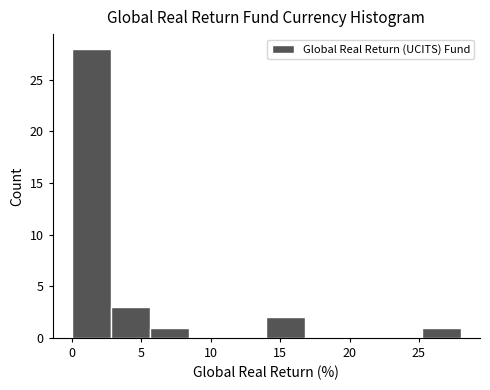

Which range on the x-axis has the tallest bar?

0.0 to 2.8